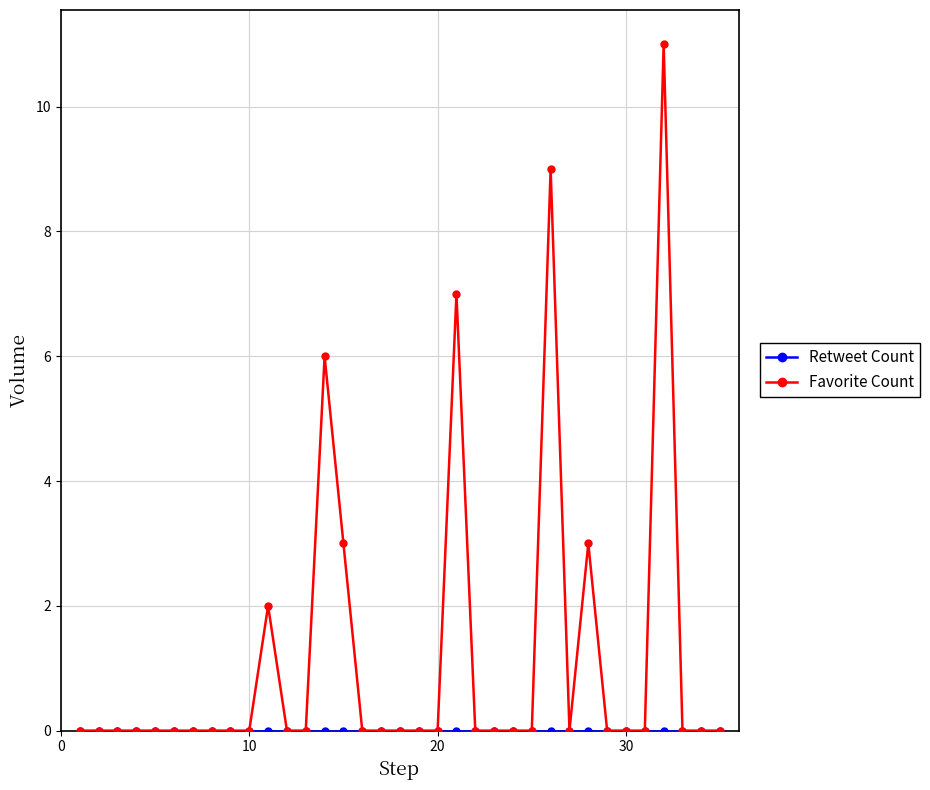

Which series has the largest total across all categories?

Favorite Count